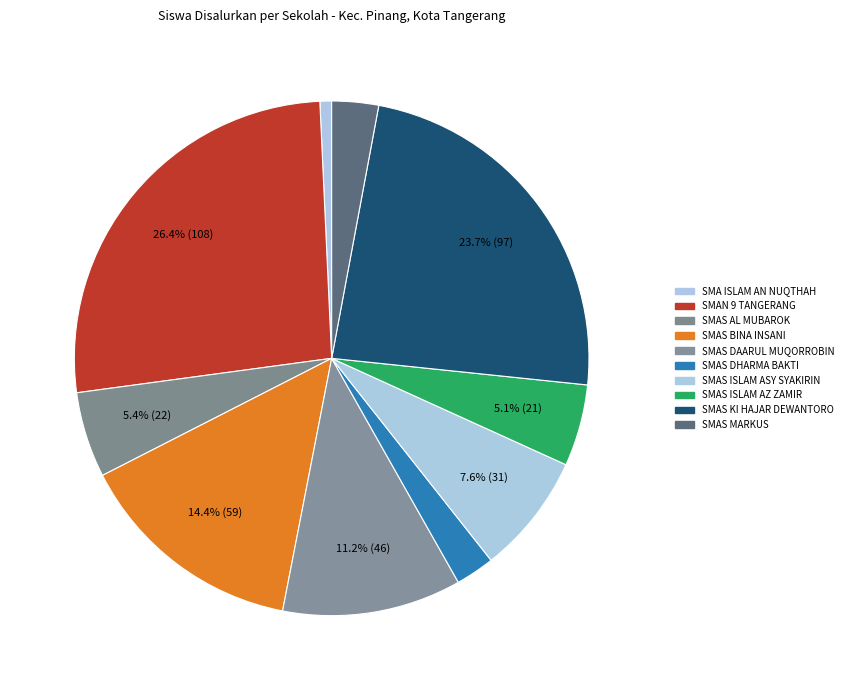

Does any single category account for the majority?

No